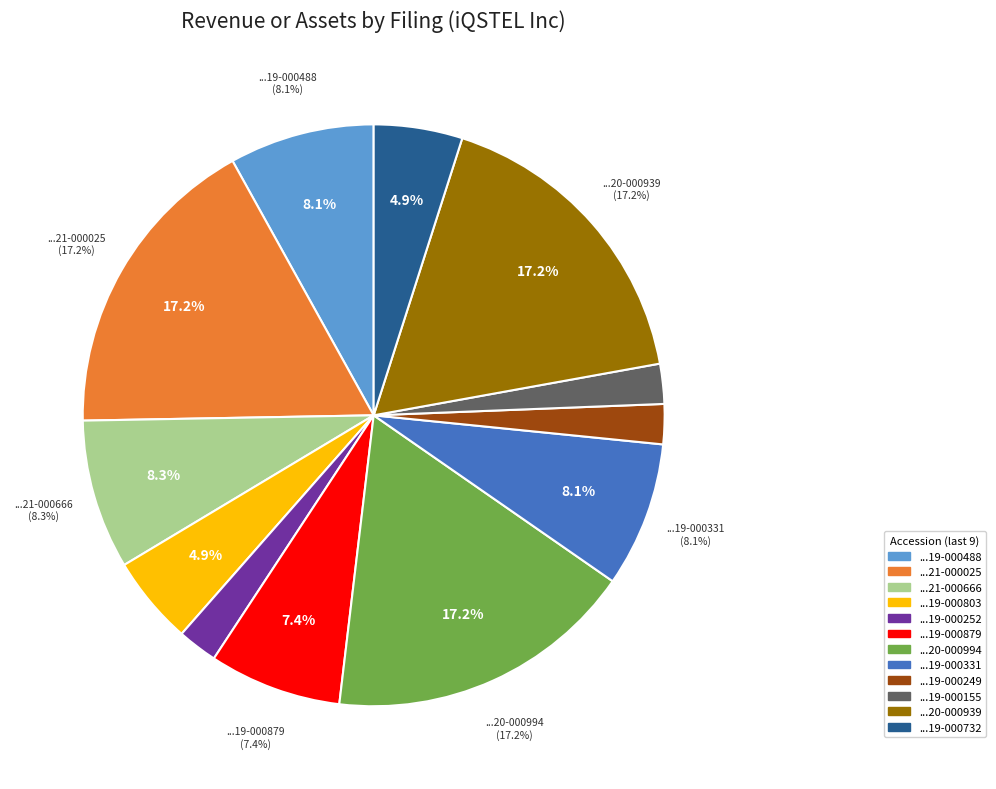

Which slice is the largest?

0001078782-21-000025